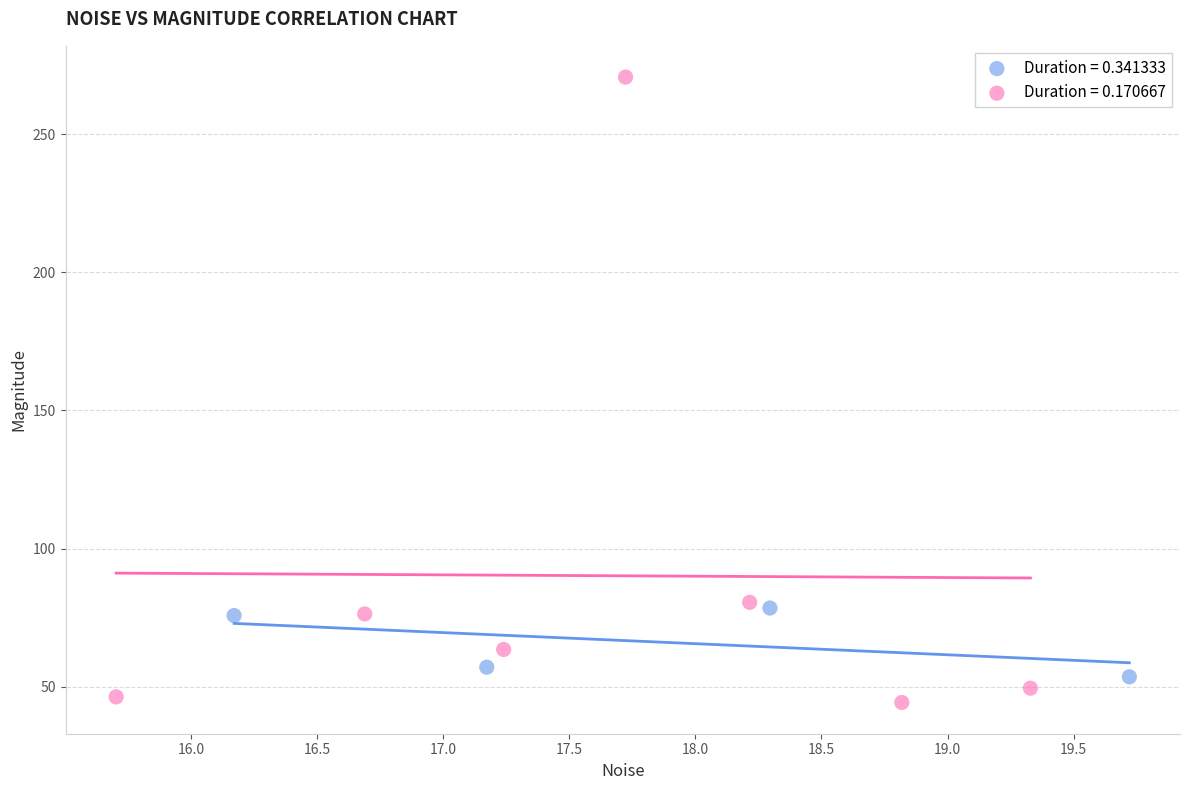

What are all the series names shown in the legend?

Duration = 0.341333, Duration = 0.170667